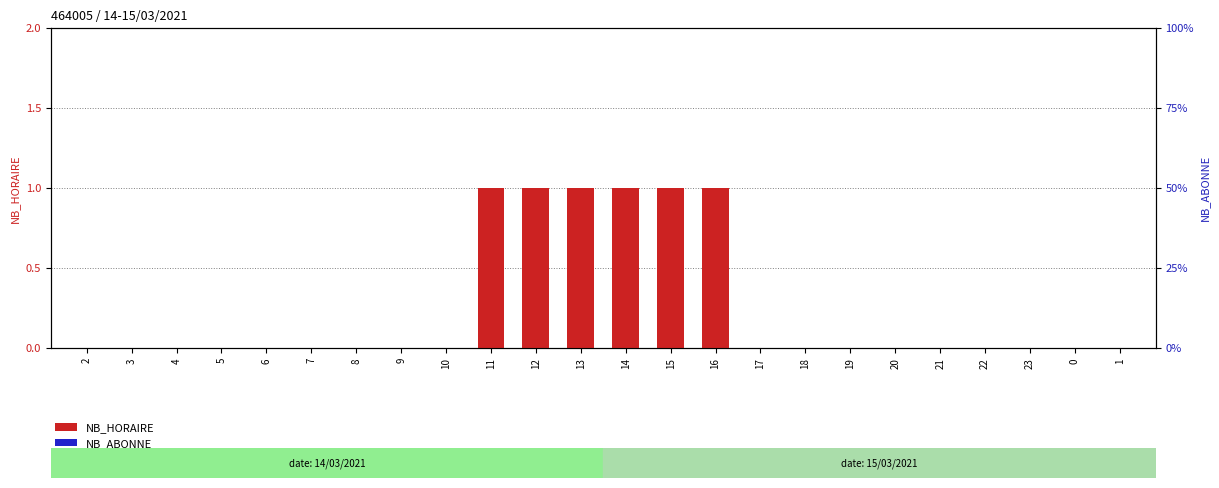

Which category has the lowest value across all series?

2